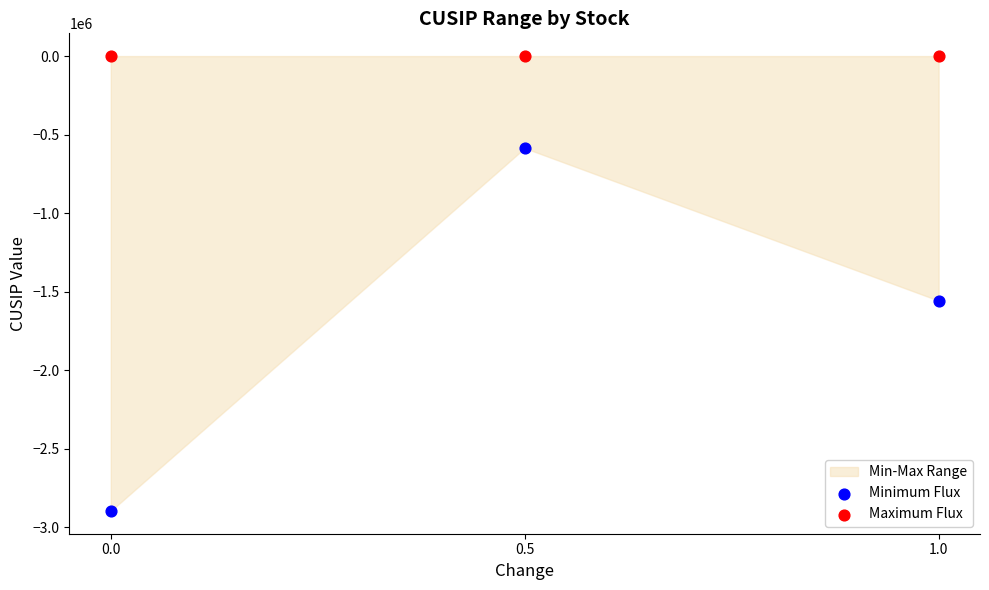

Which series contains the lowest Y value?

Minimum Flux